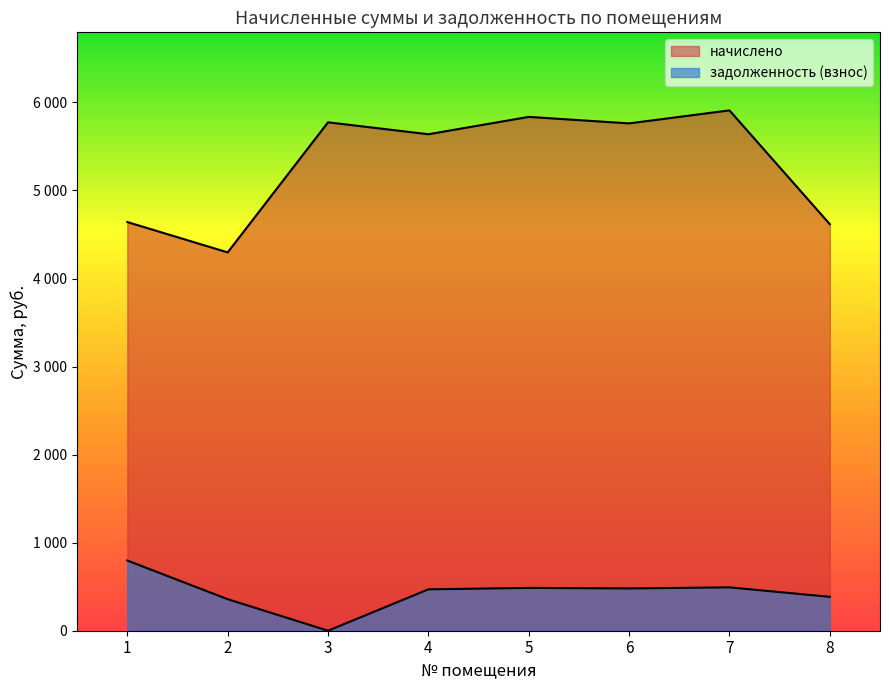

Is the value of задолженность (взнос) at 7 greater than the value of начислено at 1?

No